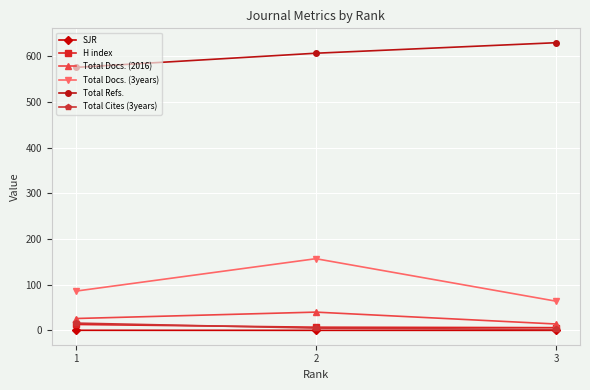

What are all the series names shown in the legend?

SJR, H index, Total Docs. (2016), Total Docs. (3years), Total Refs., Total Cites (3years)